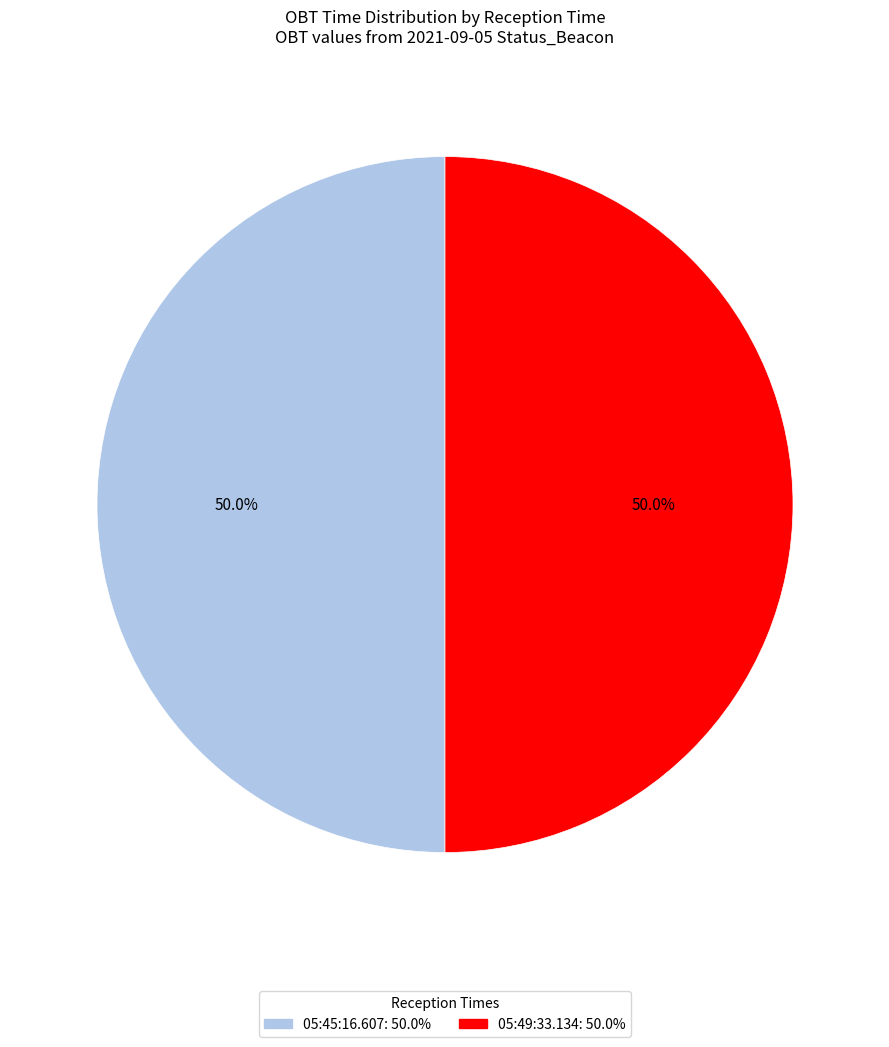

How much of the chart is everything except 05:49:33.134: 50.0%?

50.0%